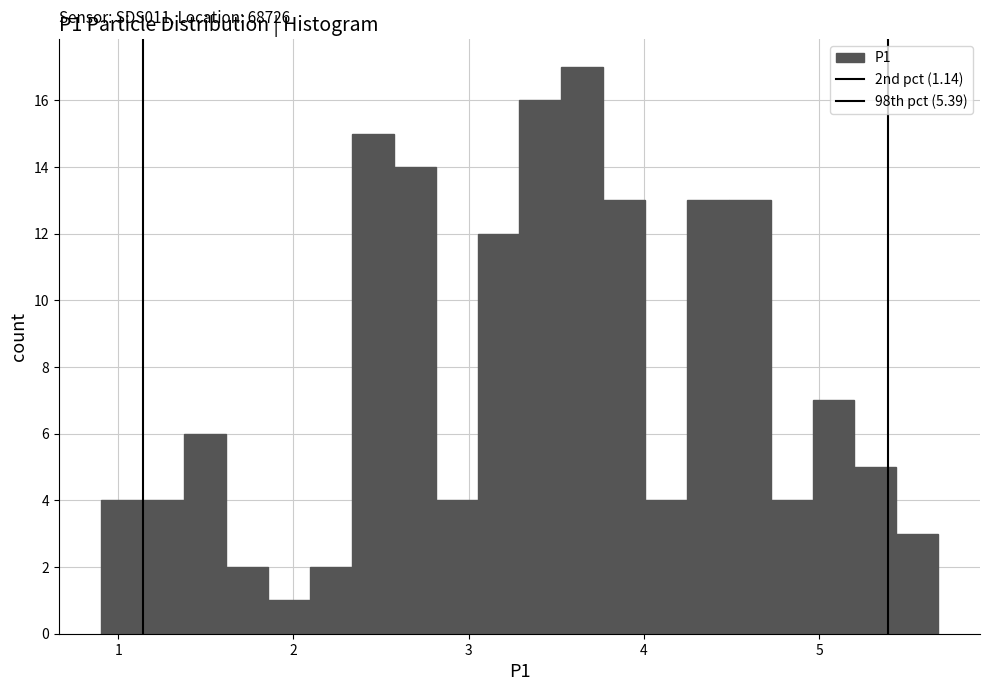

Read against the x-axis, roughly where is the centre of the tallest bar?

3.6